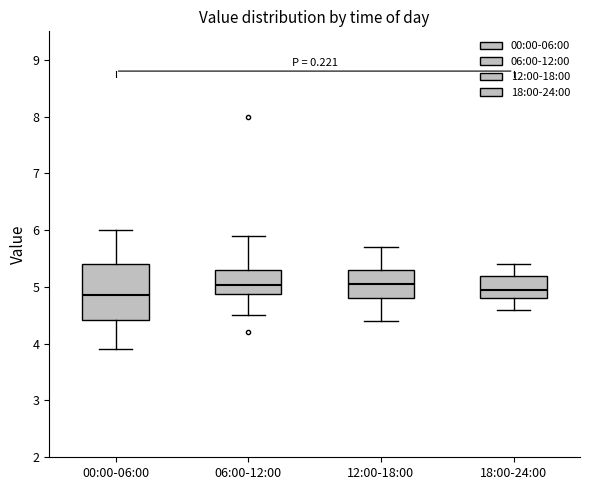

Where does the median line of the box for 00:00-06:00 sit on the y-axis? The values are not printed on the chart, so give them approximately, as read against the axis.

4.9